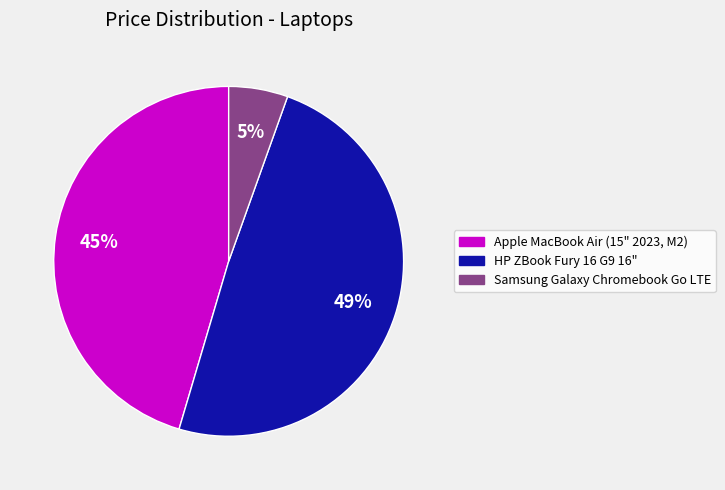

Do Samsung Galaxy Chromebook Go LTE and HP ZBook Fury 16 G9 16" together represent more than half of the pie?

Yes